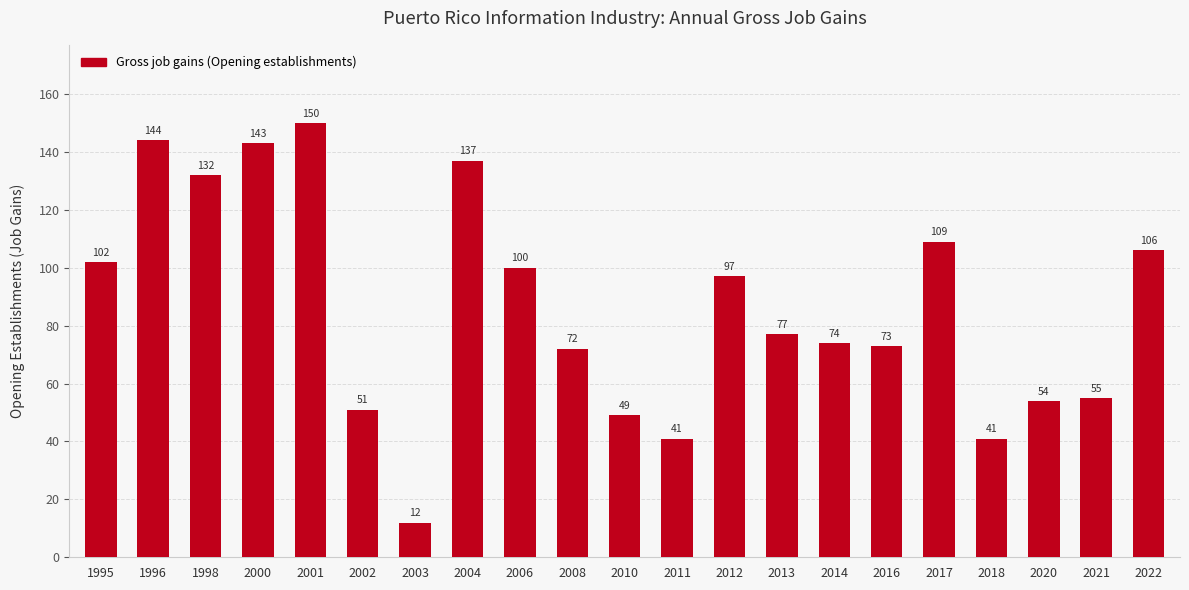

What is the average value?

87